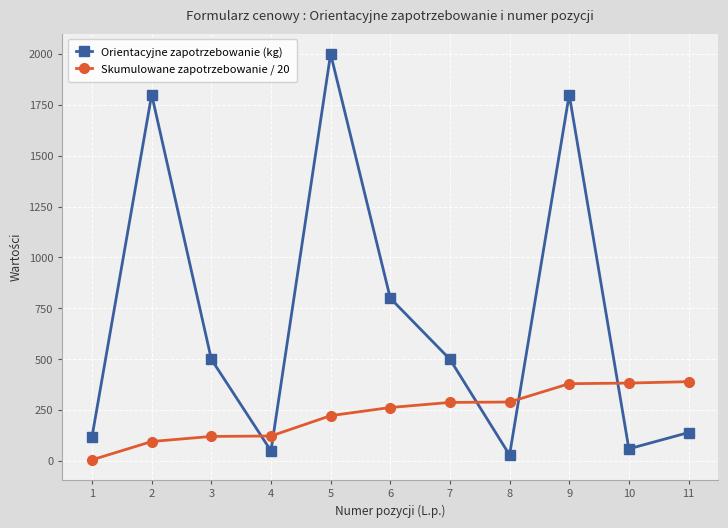

The value of Skumulowane zapotrzebowanie / 20 at 8 is 109. True or false?

False